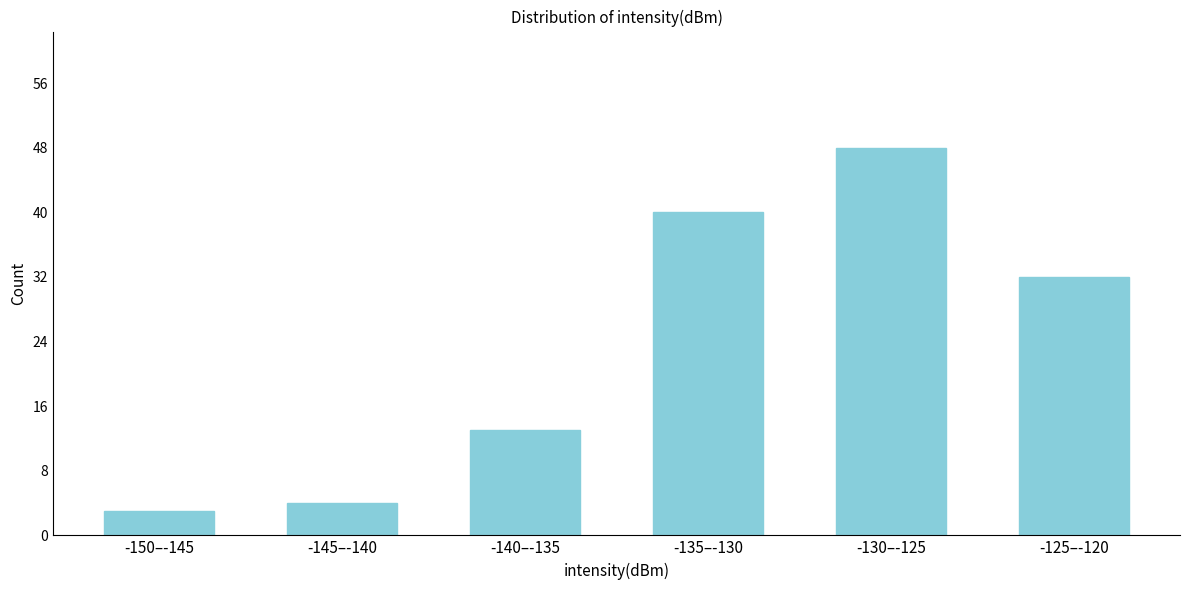

Reading left to right, what are all the values shown in this chart?

-150–-145=3	-145–-140=4	-140–-135=13	-135–-130=40	-130–-125=48	-125–-120=32